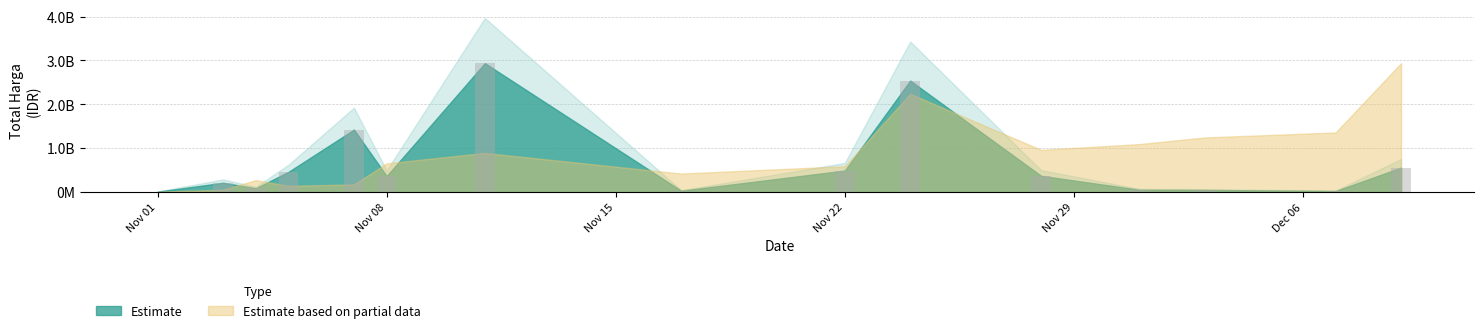

At which category does the chart reach its peak across all series?

2021-11-11